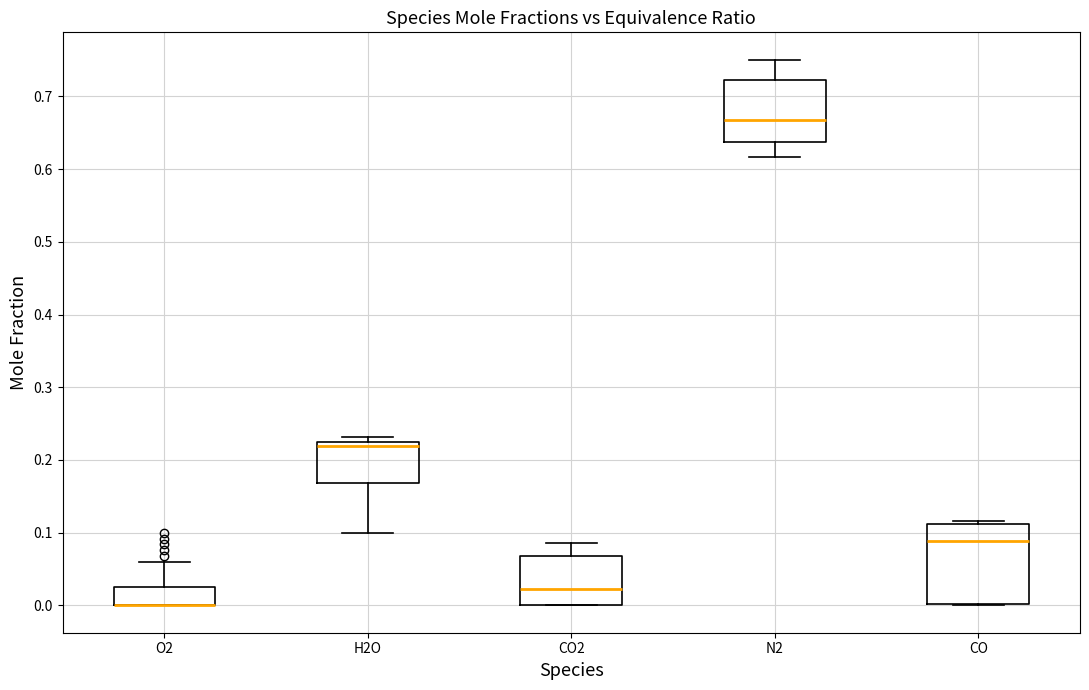

Reading left to right, transcribe this box plot: for each box, give where its median line is, the range the box spans, and where its two whiskers end, as read against the y-axis. The values are not printed on the chart, so give them approximately, as read against the axis.

O2: median 0.00 (drawn on the box's lower edge), box 0.00 to 0.02, whiskers 0.00 to 0.06
H2O: median 0.22 (just below the box's upper edge), box 0.17 to 0.22, whiskers 0.10 to 0.23
CO2: median 0.02, box 0.00 to 0.07, whiskers 0.00 to 0.09
N2: median 0.67, box 0.64 to 0.72, whiskers 0.62 to 0.75
CO: median 0.09, box 0.00 to 0.11, whiskers 0.00 to 0.12